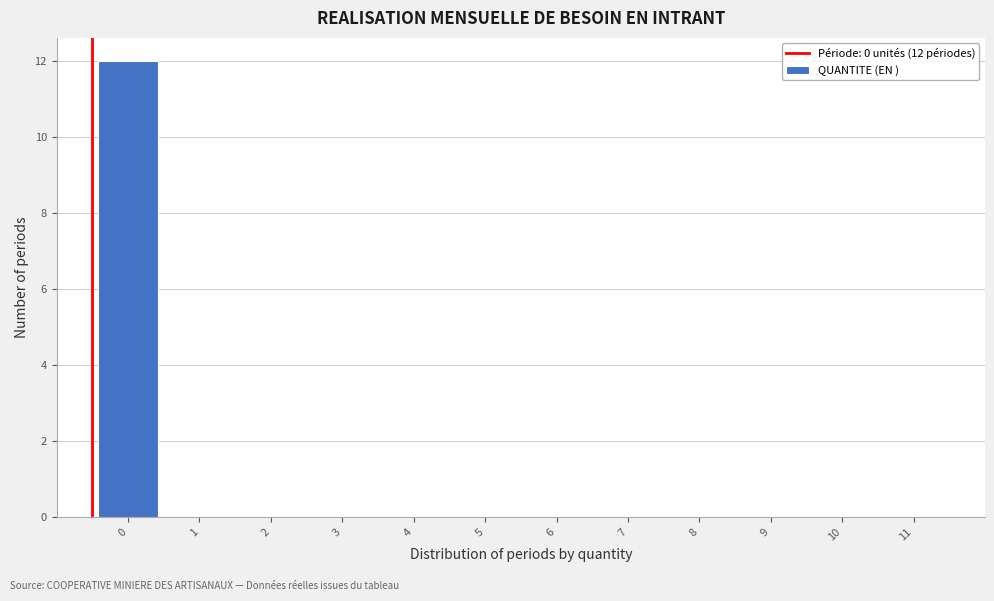

Reading left to right, what are all the values shown in this chart?

0=12	1=0	2=0	3=0	4=0	5=0	6=0	7=0	8=0	9=0	10=0	11=0